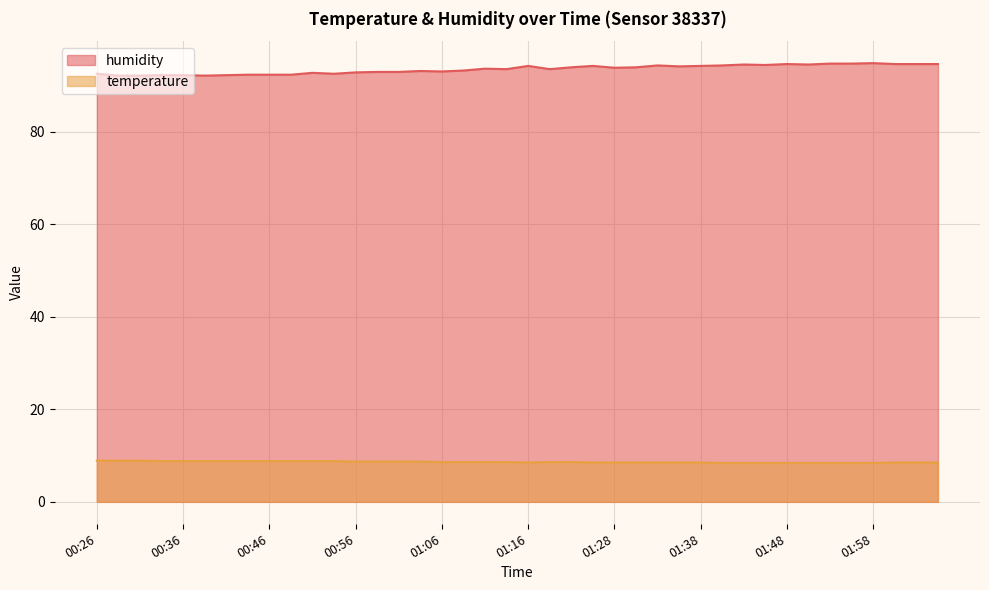

At how many categories does at least one series exceed 59?

40